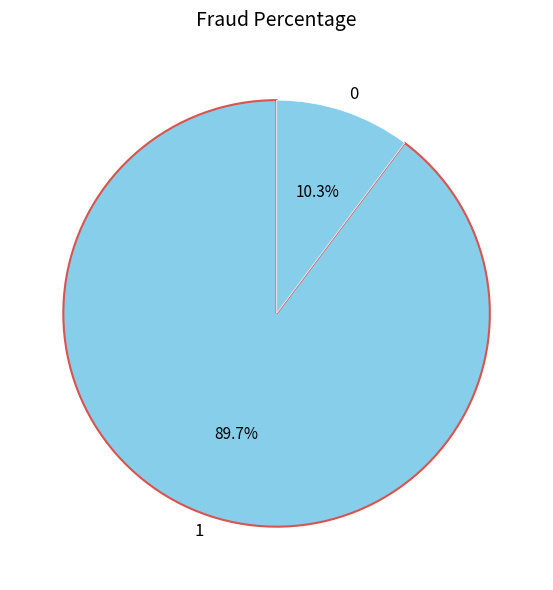

Does any single category account for the majority?

Yes